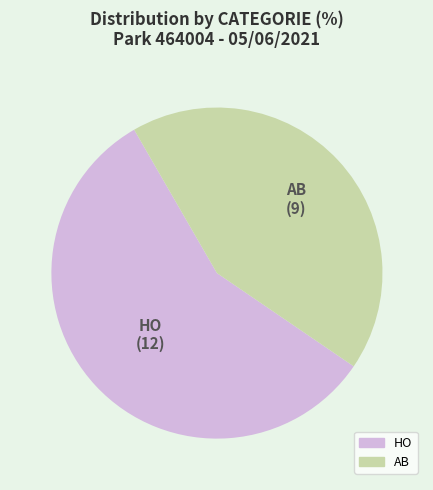

Which slice is the largest?

HO